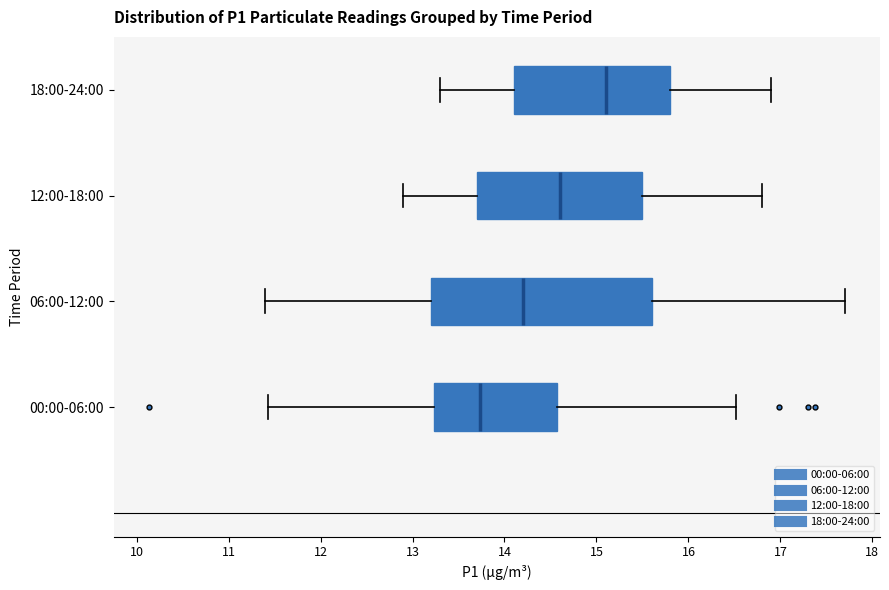

Comparing the boxes themselves (not the whiskers), which one is the widest?

06:00-12:00